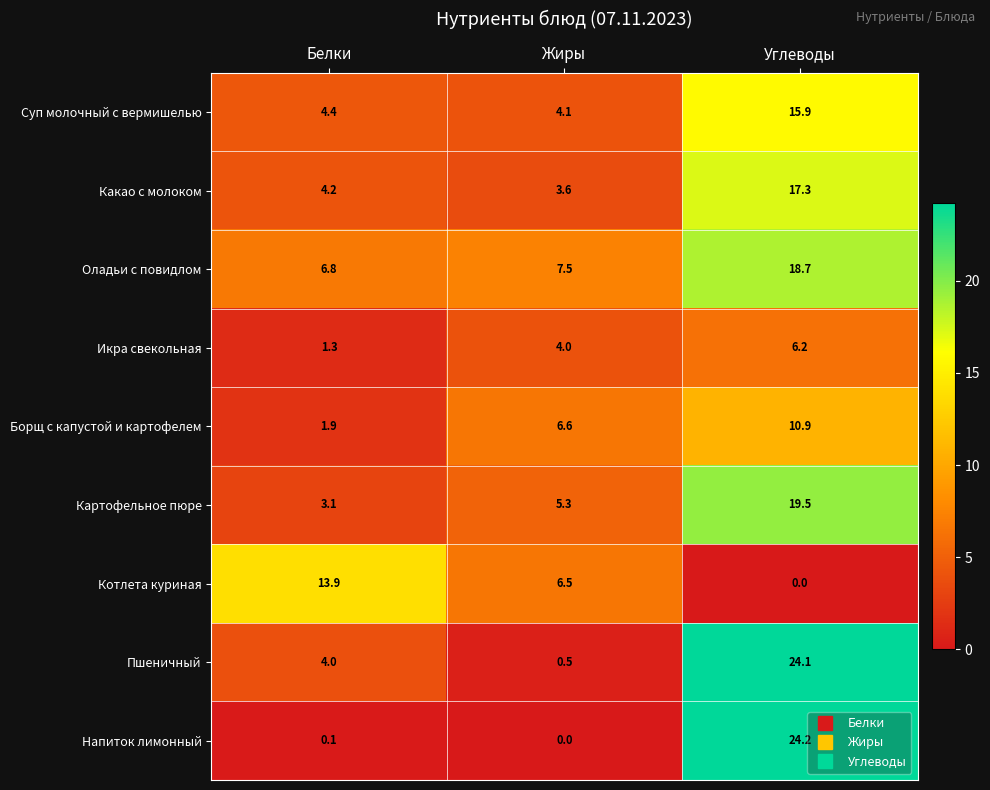

True or false: Какао с молоком has a value of 17.3 at Углеводы.

True